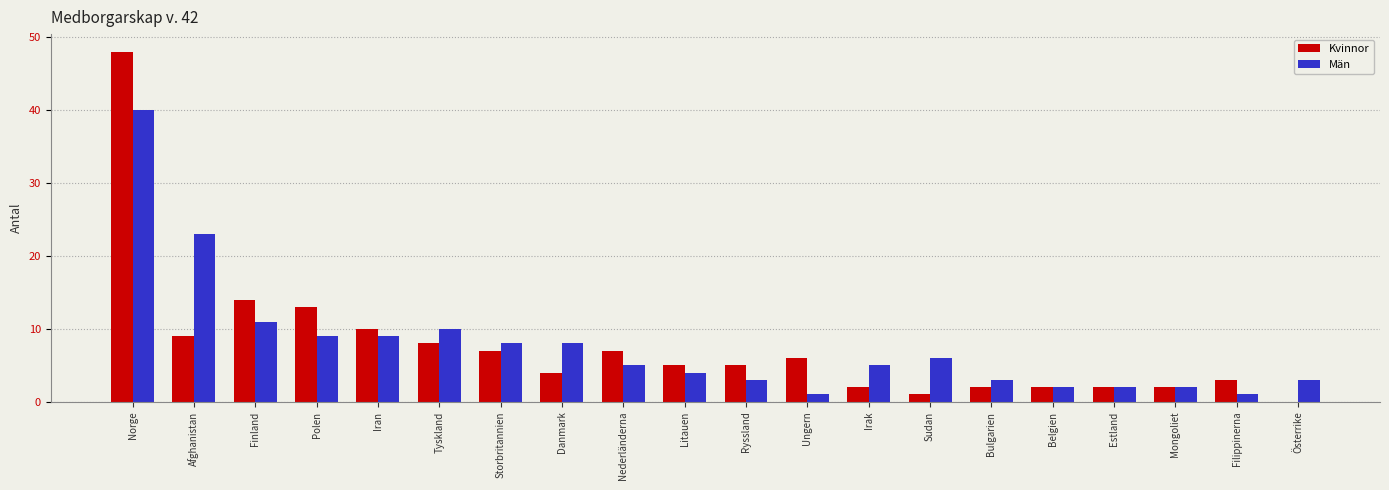

Is the value of Män at Afghanistan greater than the value of Kvinnor at Filippinerna?

Yes